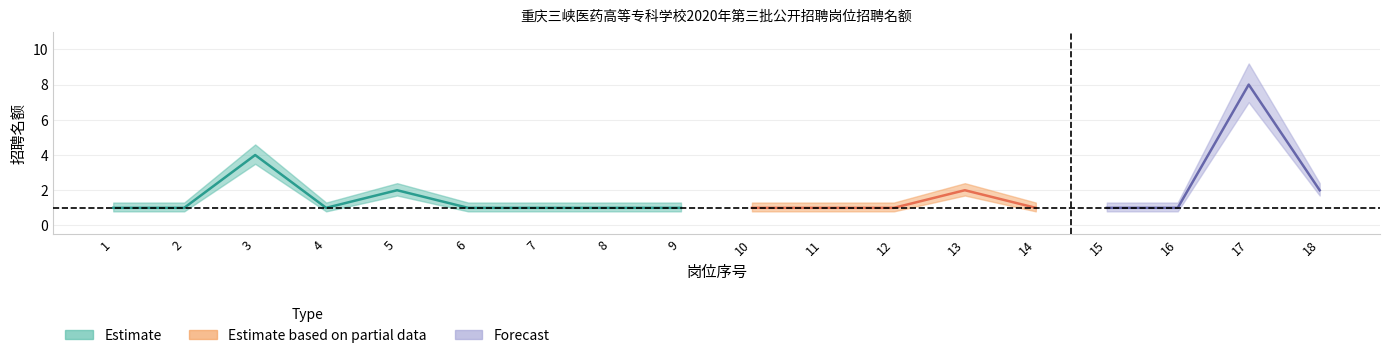

What is the difference between the maximum and minimum values in the lower_estimate series?

6.2